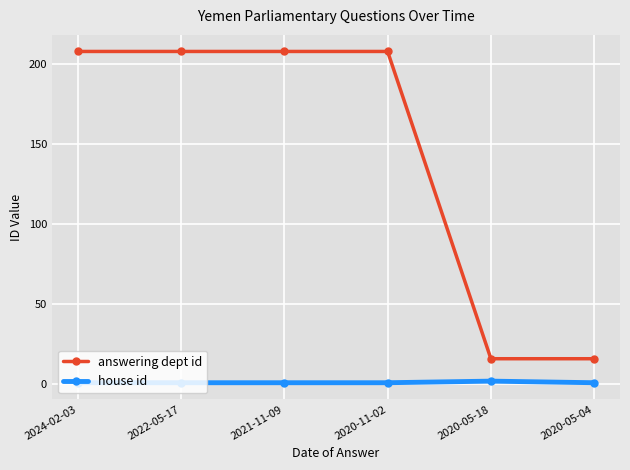

What are all the series names shown in the legend?

answering dept id, house id